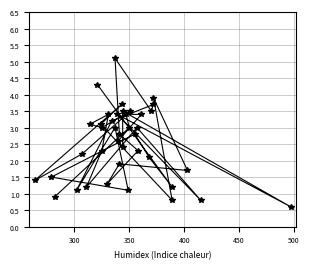

How many interior local peaks (higher than both neighbors) does the data have?

12